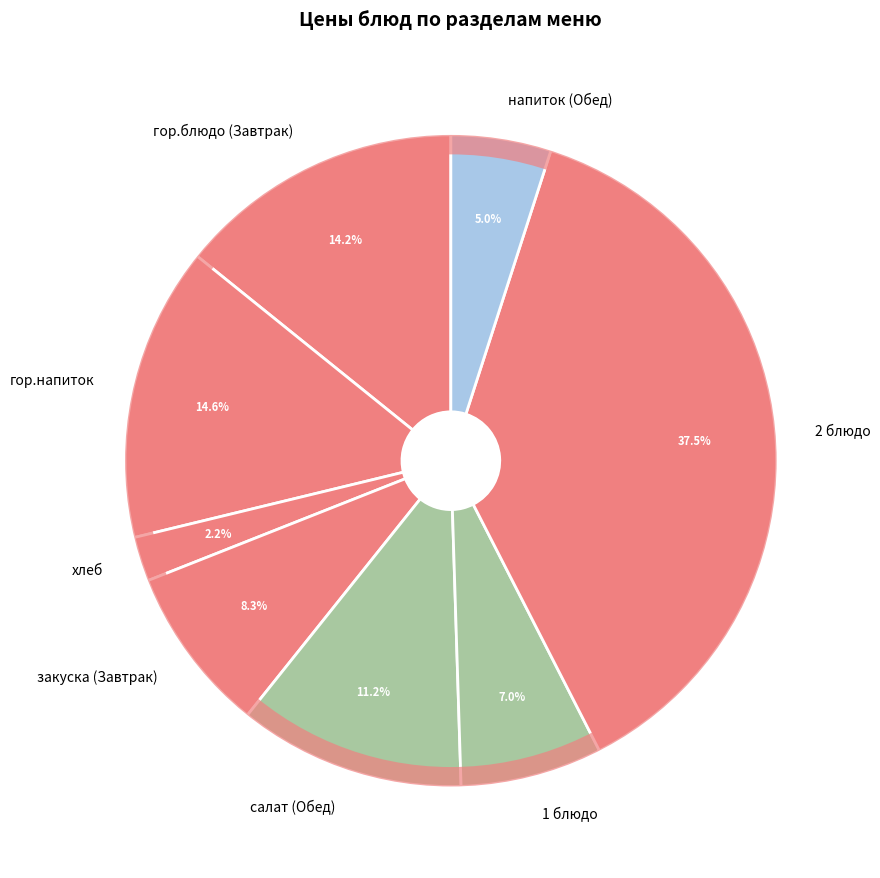

To the nearest percent, what percentage of the pie is закуска (Завтрак)?

8%